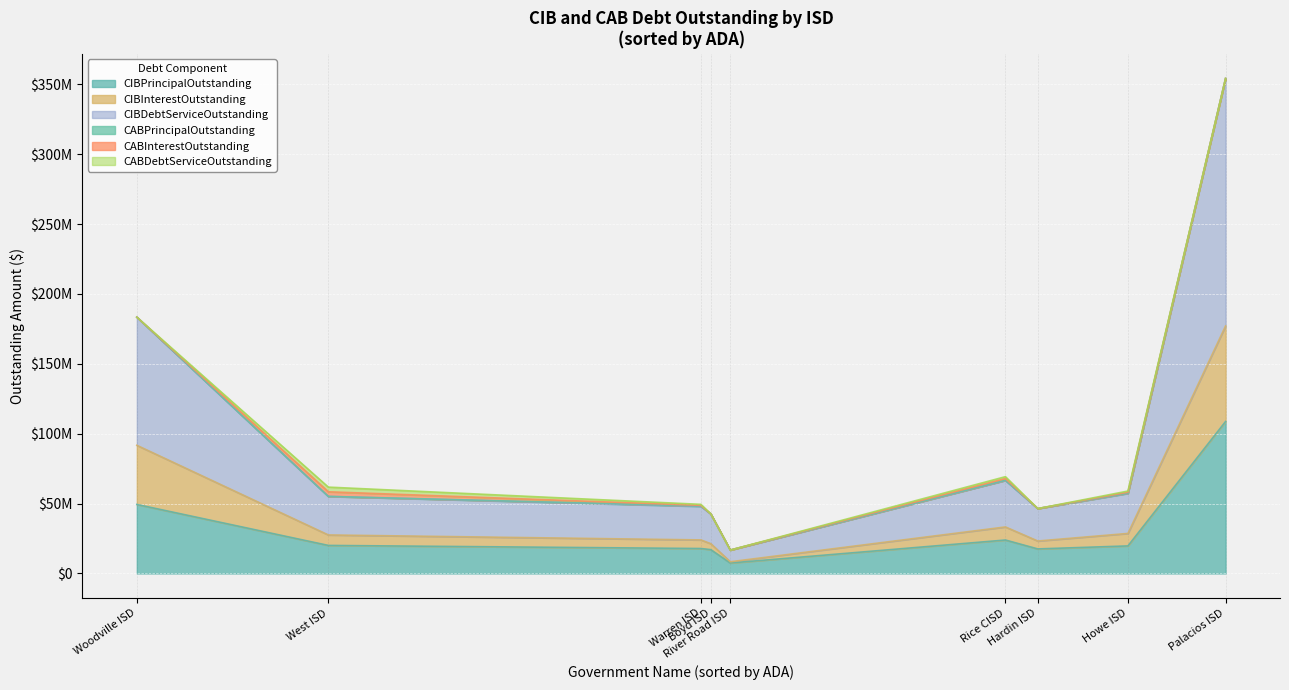

At which label does CIBPrincipalOutstanding first exceed 19700000?

Woodville ISD